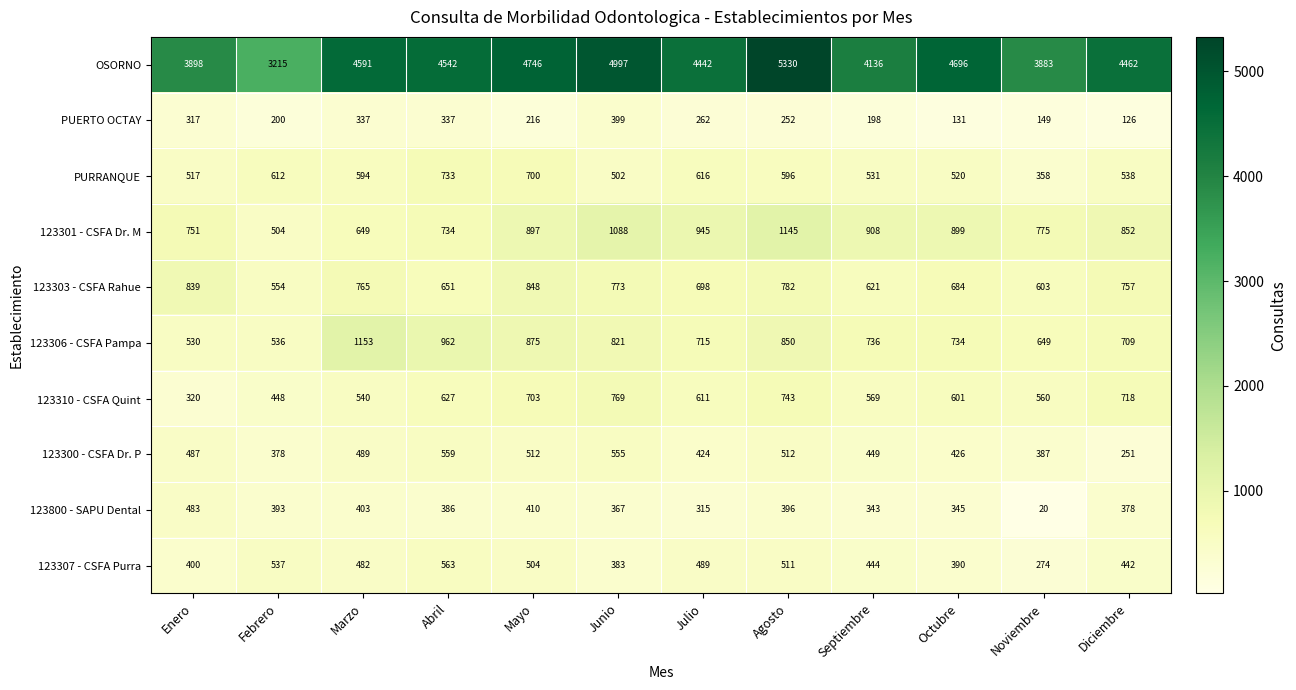

What is the sum of all 123301 - CSFA Dr. M values?

10147